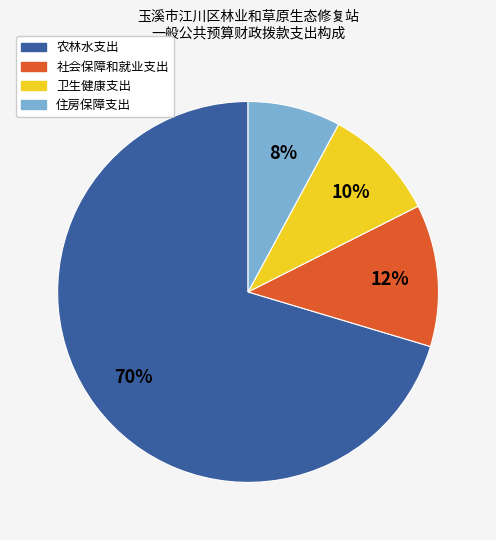

To the nearest percent, what is the average slice percentage?

25%